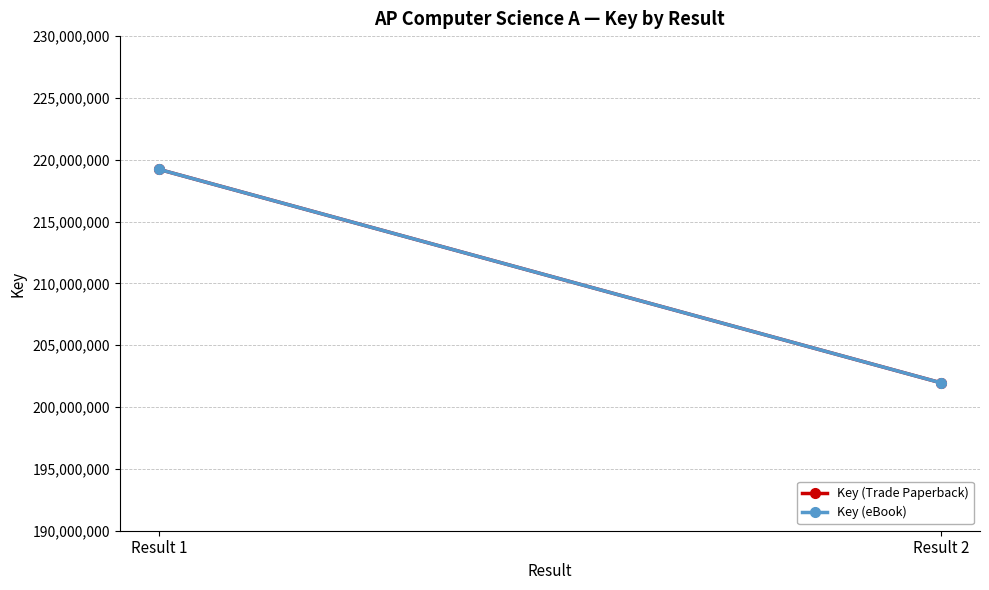

How many lines are shown in the chart?

2